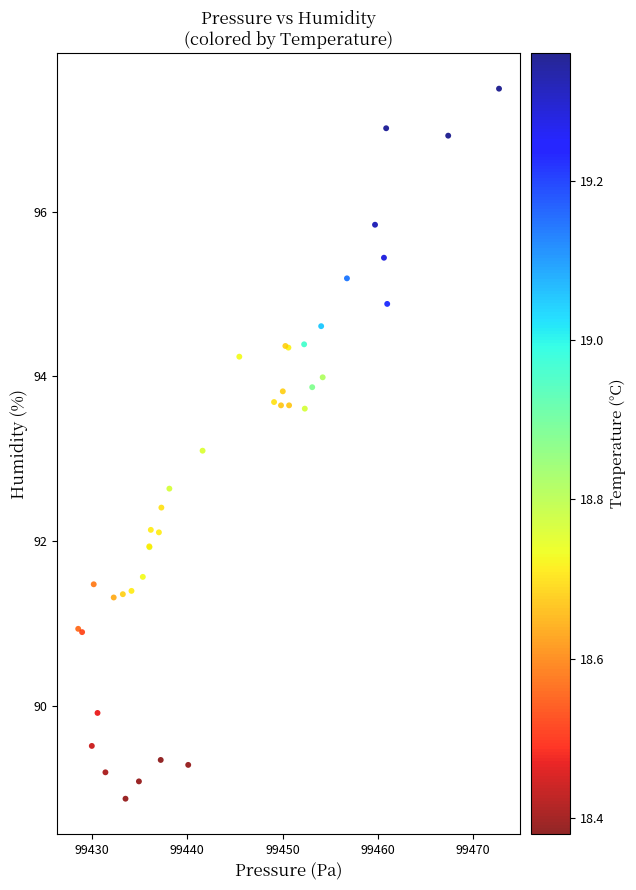

What Y value in the scatter plot is closest to 93?

93.1